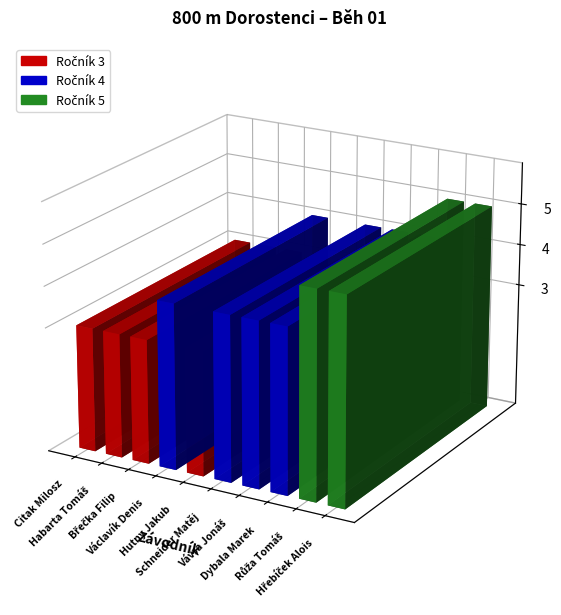

List the labels in order of value, smallest first.

Citak Milosz, Habarta Tomáš, Břečka Filip, Hutny Jakub, Václavík Denis, Schneider Matěj, Vávra Jonáš, Dybala Marek, Růža Tomáš, Hřebíček Alois